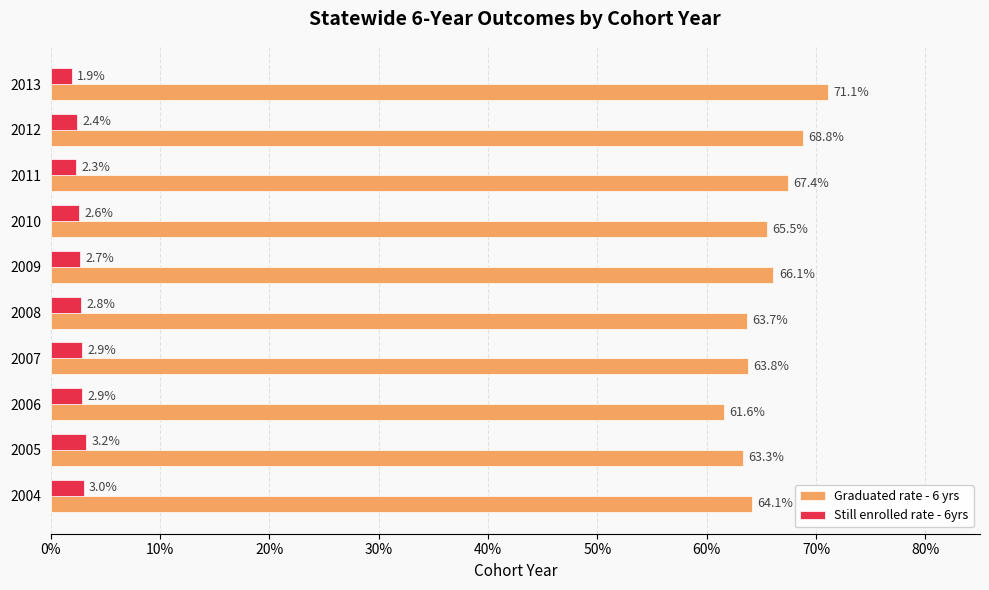

How many groups of bars are there?

10